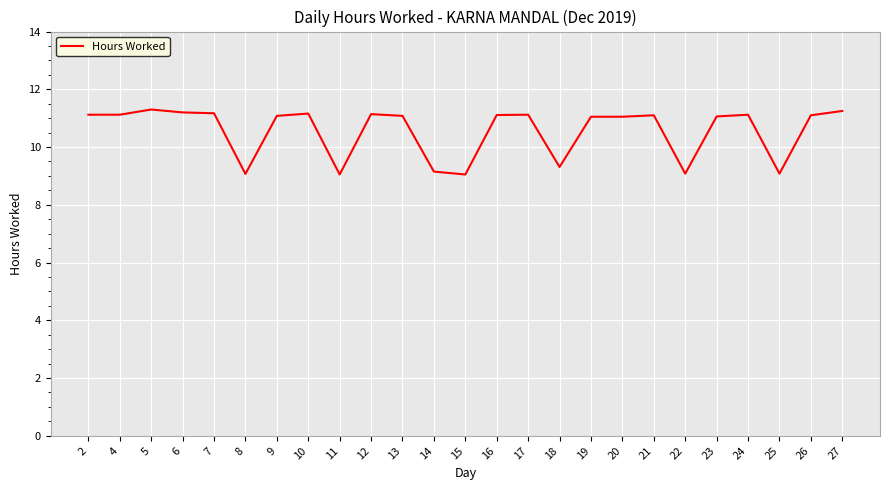

What is the maximum value shown in the chart?

11.3